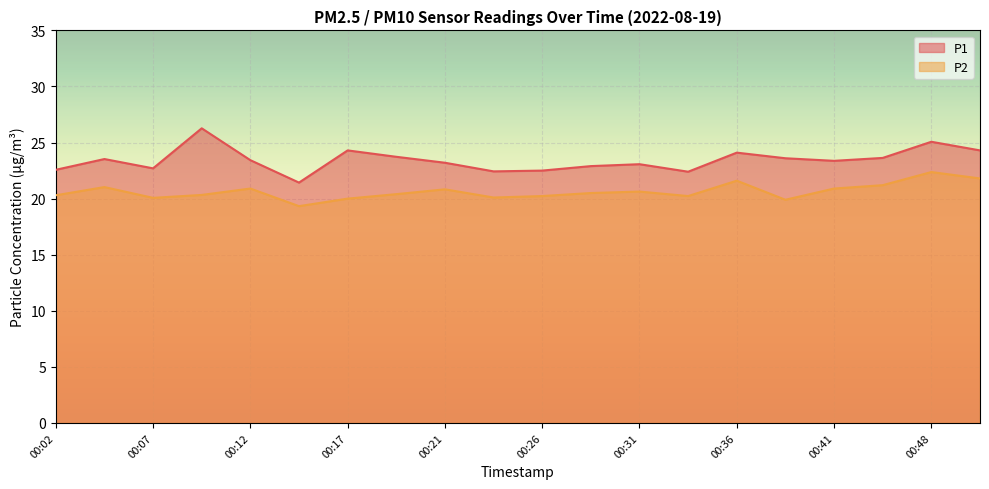

At which category is the sum across all series the highest?

00:48